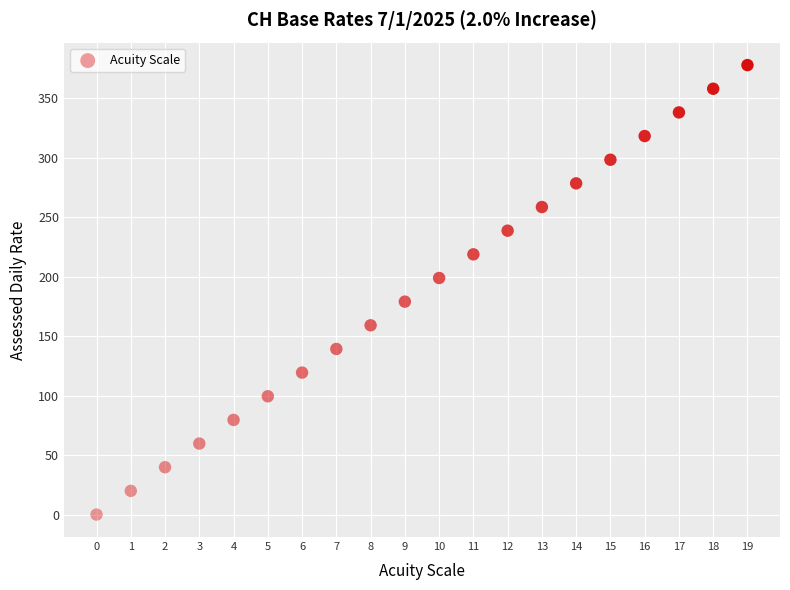

What is the range of Y values (max minus min)?

377.8